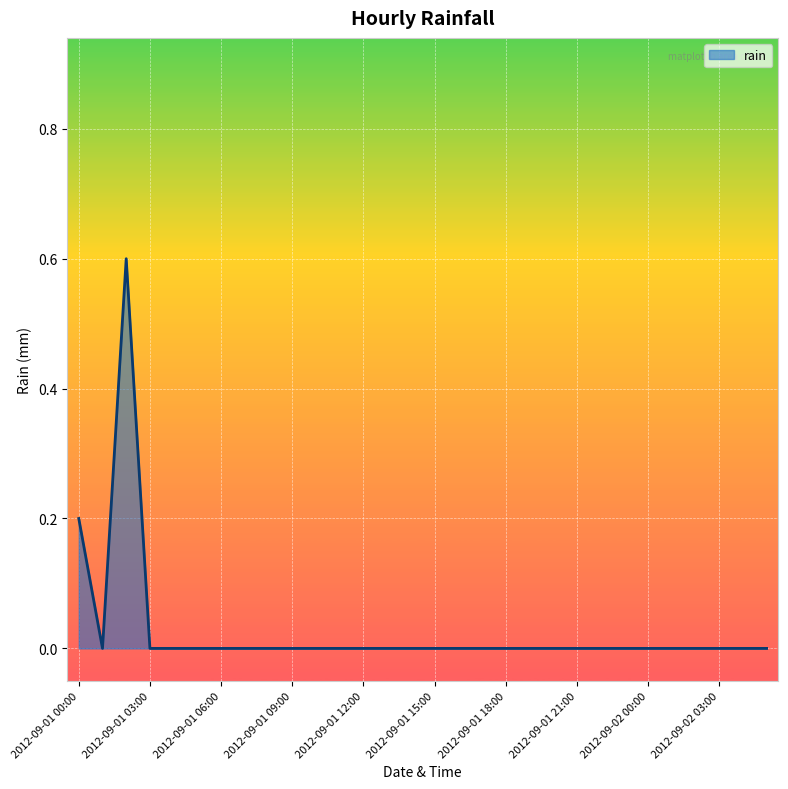

What is the difference between the maximum and minimum values?

0.6